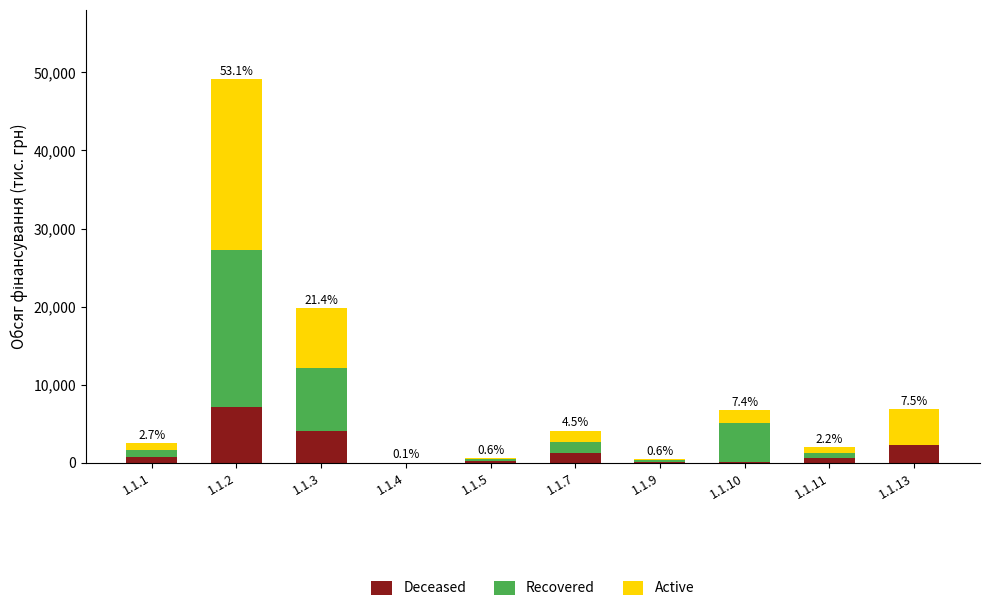

How many series are shown in this chart?

3